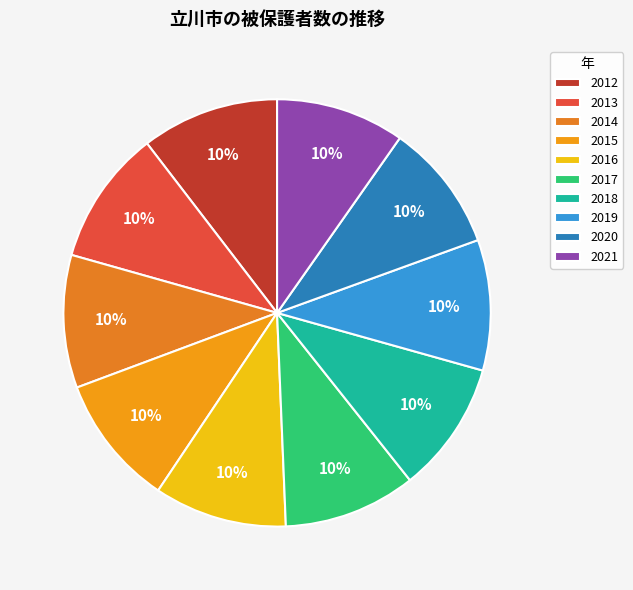

Count the number of slices in the pie.

10